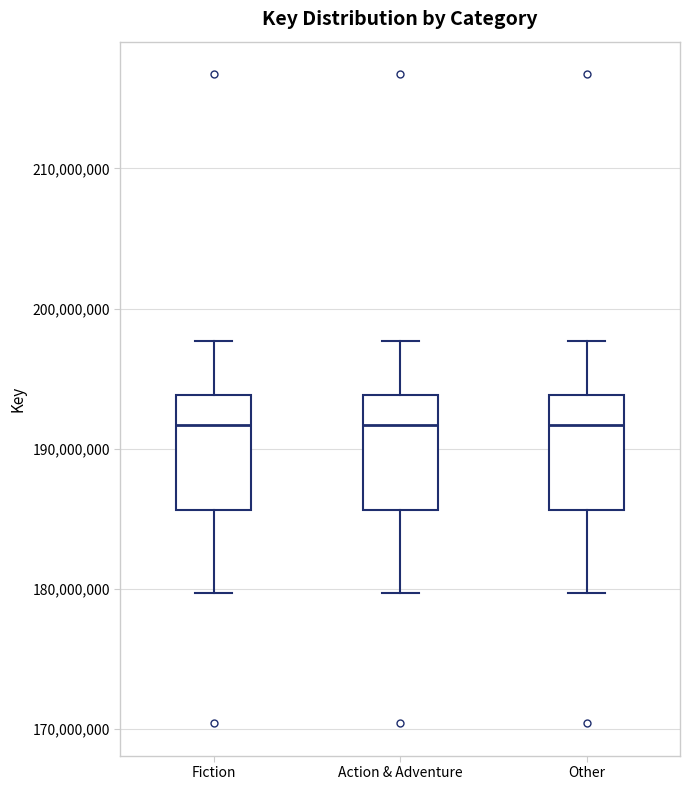

Reading left to right, transcribe this box plot: for each box, give where its median line is, the range the box spans, and where its two whiskers end, as read against the y-axis. The values are not printed on the chart, so give them approximately, as read against the axis.

Fiction: median 192000000, box 186000000 to 194000000, whiskers 180000000 to 198000000
Action & Adventure: median 192000000, box 186000000 to 194000000, whiskers 180000000 to 198000000
Other: median 192000000, box 186000000 to 194000000, whiskers 180000000 to 198000000